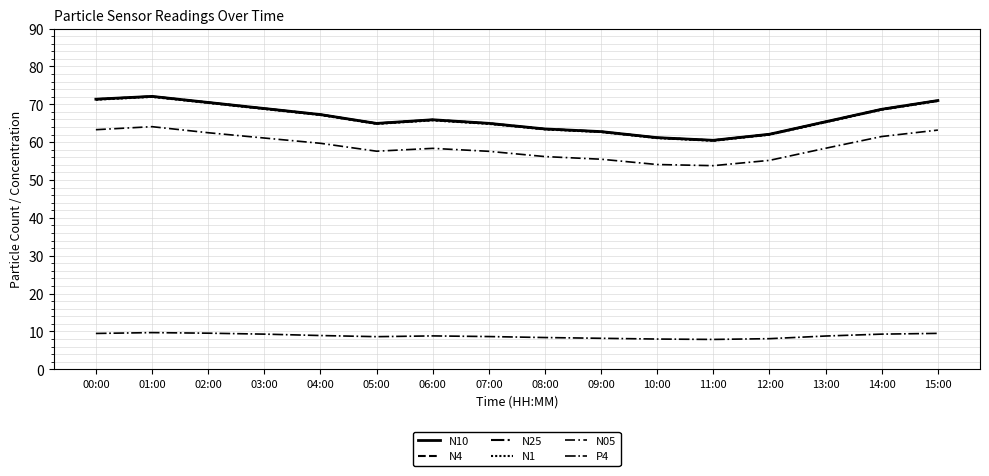

What is the difference between the highest and lowest values at 11:00?

52.6